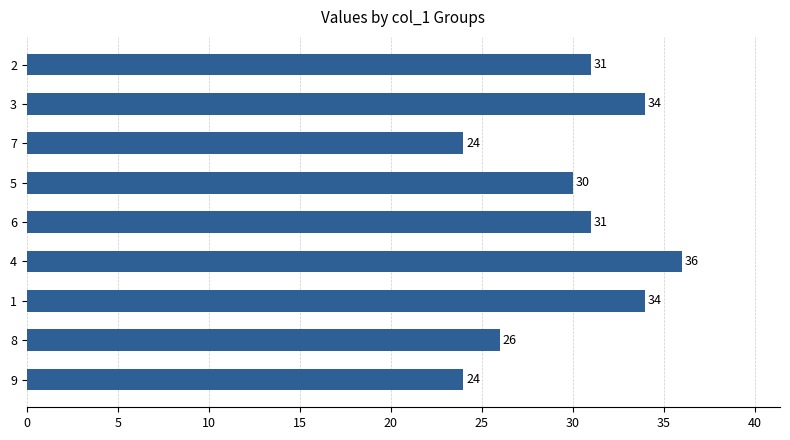

How many values are between 26 and 34?

6